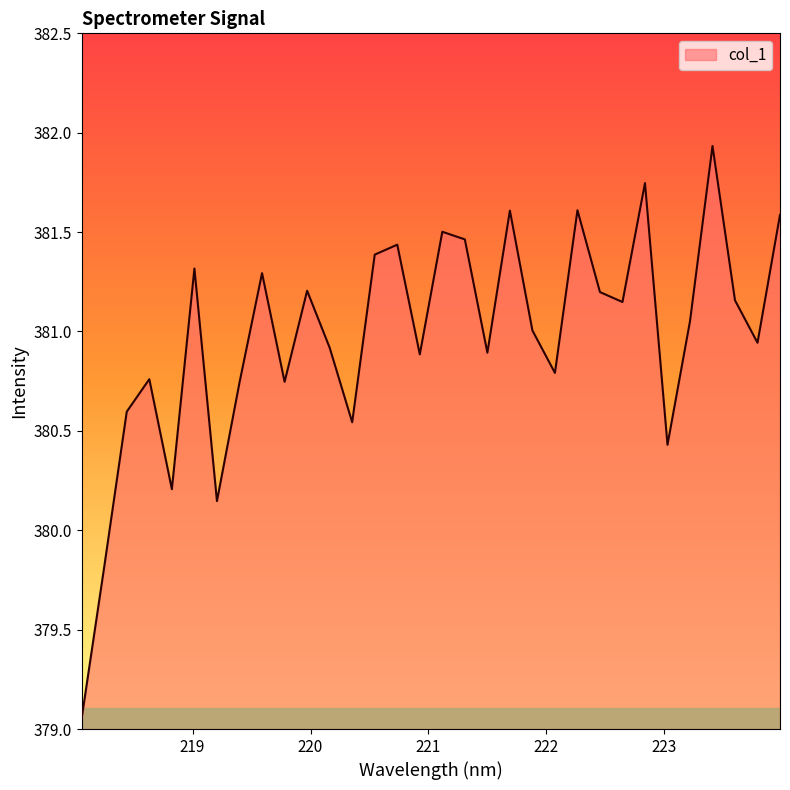

What is the difference between the maximum and second lowest values?

2.1